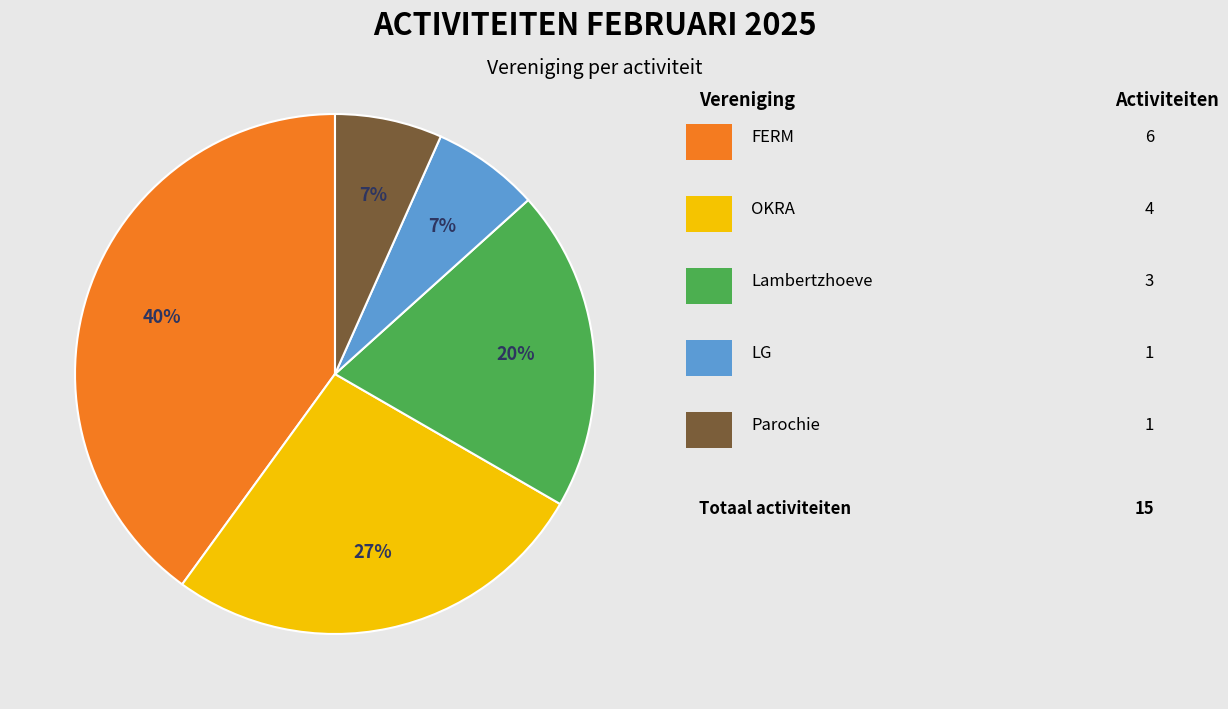

To the nearest percent, what is the average slice percentage?

20%